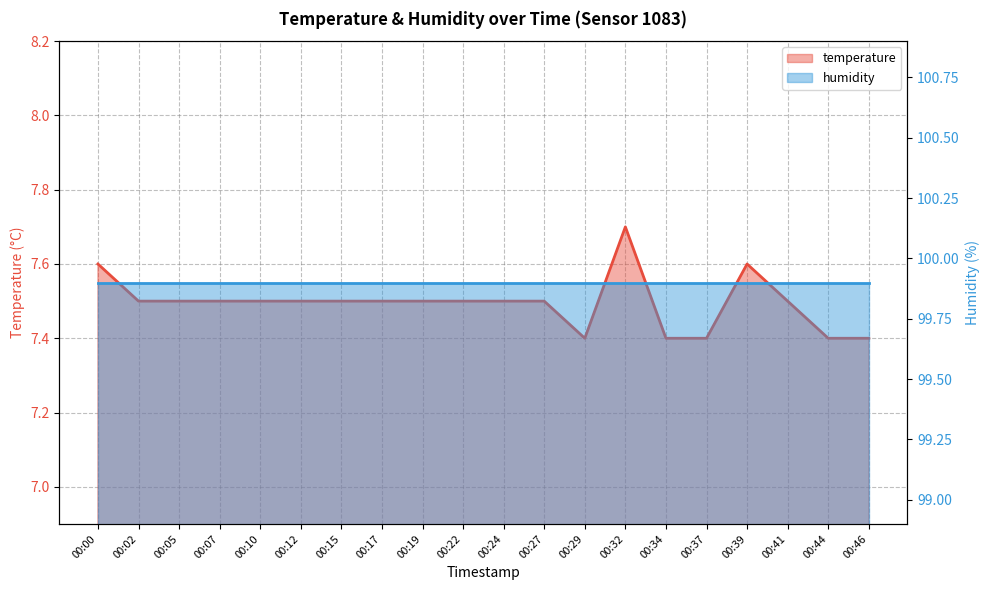

What is the minimum value shown in the chart?

7.4